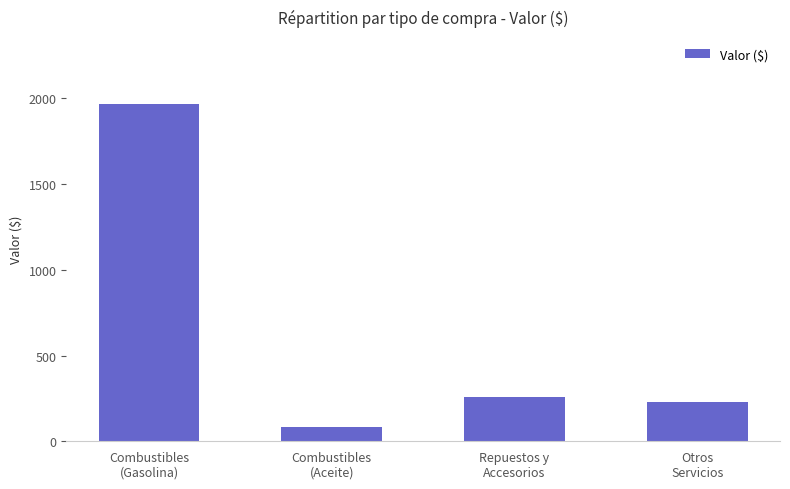

Rank the categories by value from lowest to highest.

Combustibles
(Aceite), Otros
Servicios, Repuestos y
Accesorios, Combustibles
(Gasolina)